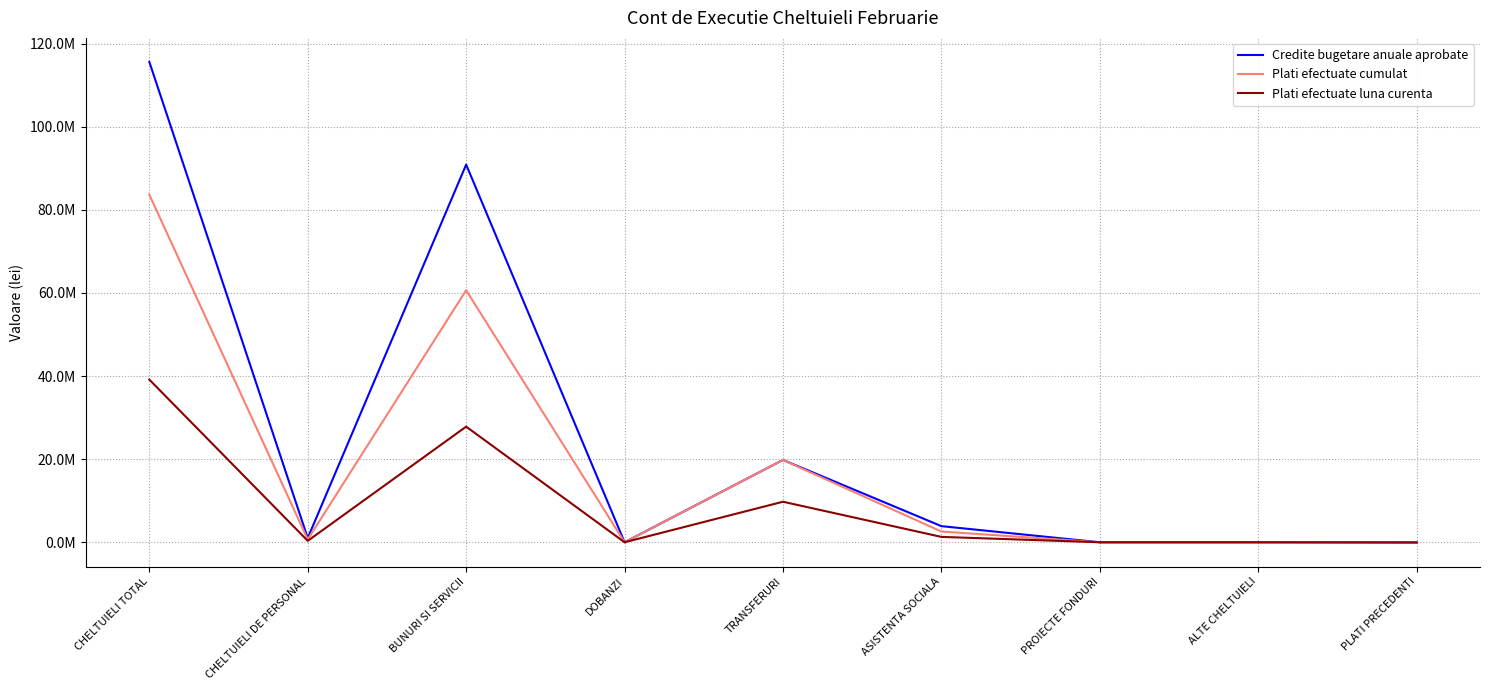

Reading left to right, list all the values displayed in this chart.

Credite bugetare anuale aprobate: 115591070	1016710	90880570	0	19814790	3879000	0	0	0
Plati efectuate cumulat: 83641950	671125	60645379	0	19814198	2584544	0	0	-73296
Plati efectuate luna curenta: 39141952	338565	27823492	0	9753566	1291942	0	0	-65613